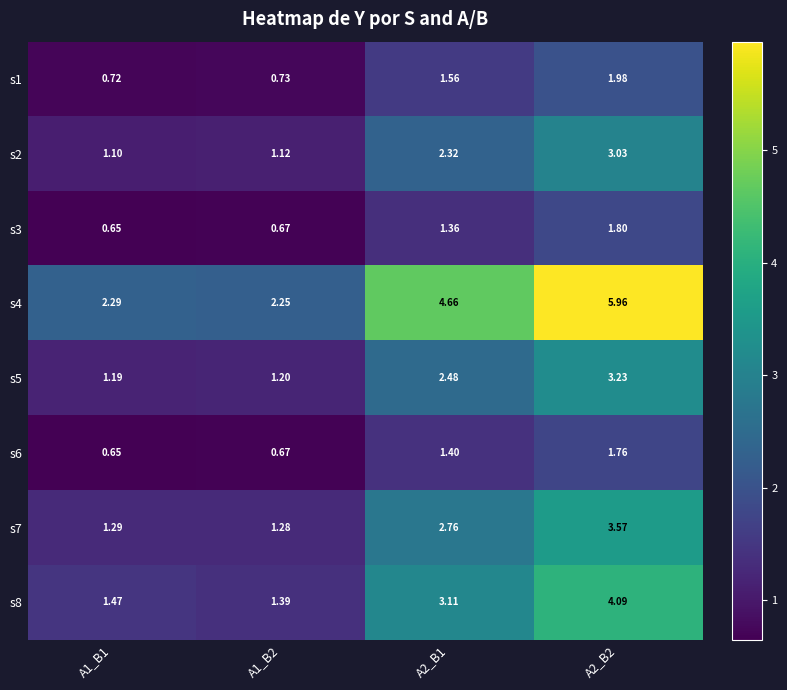

Is the value of s6 at A2_B2 greater than the value of s5 at A2_B1?

No